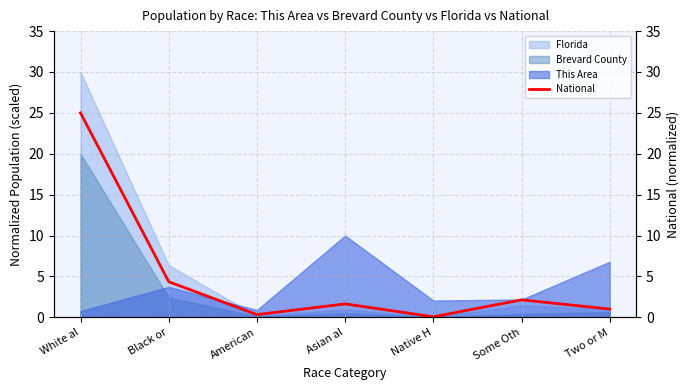

What is the change in value from Black or to American?

-4.0